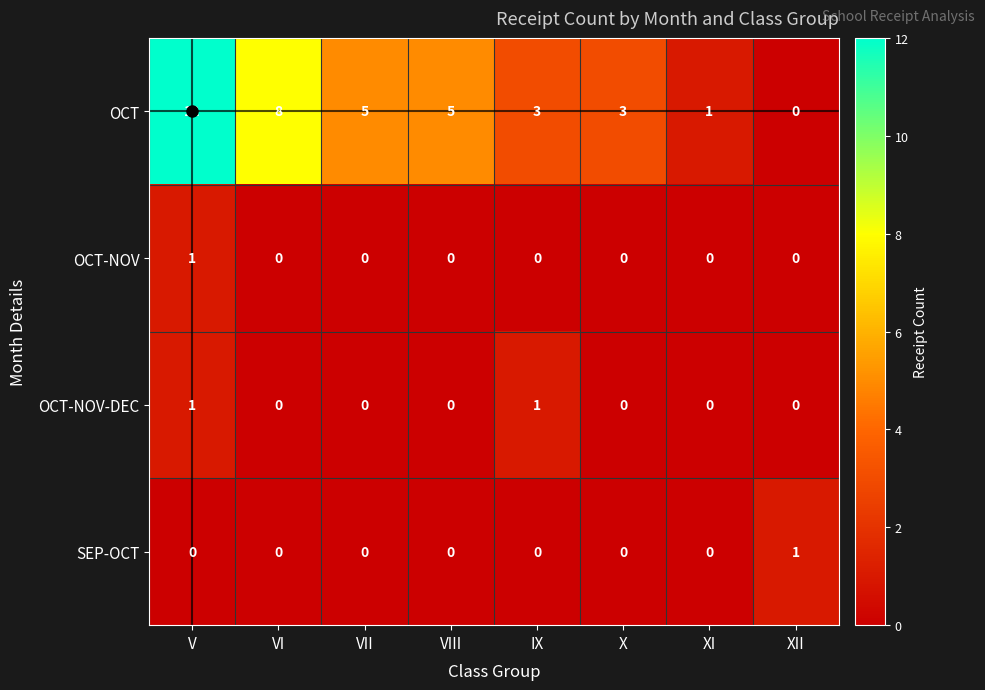

Count the number of data series in this chart.

4